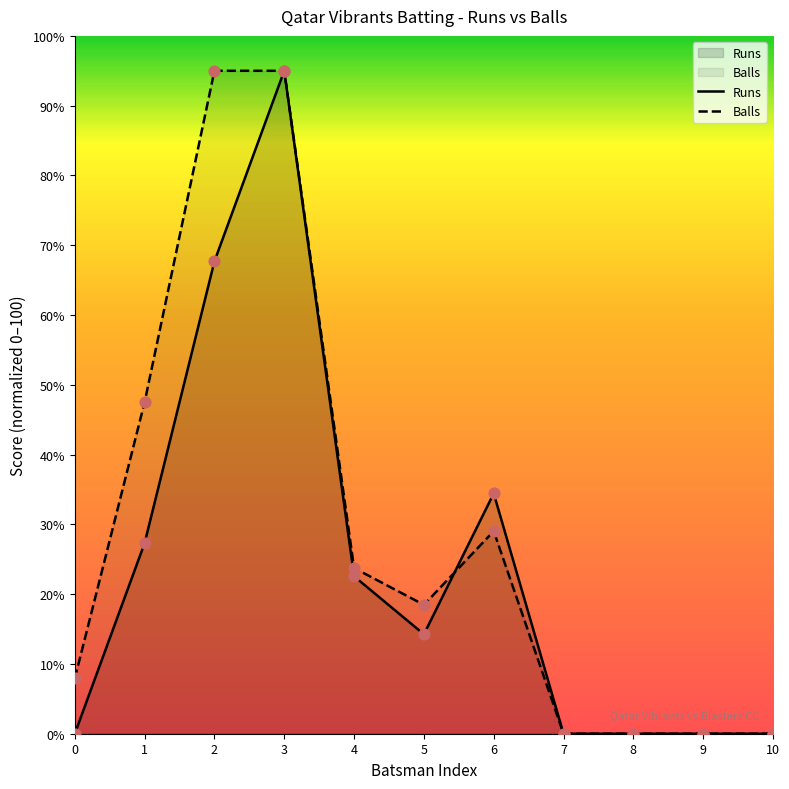

At which category is the sum across all series the highest?

3